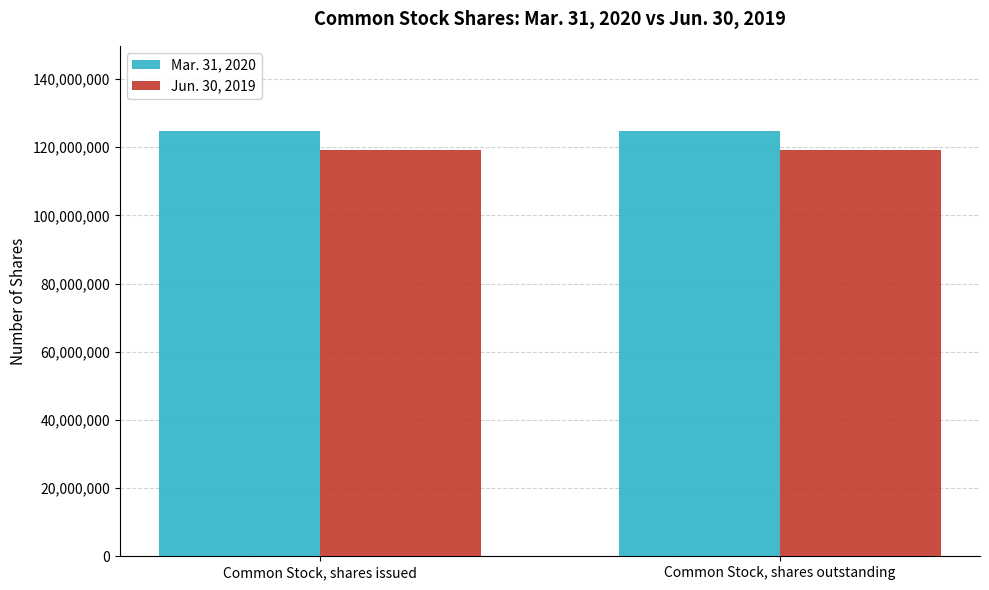

What is the average value of the Jun. 30, 2019 series?

119059674